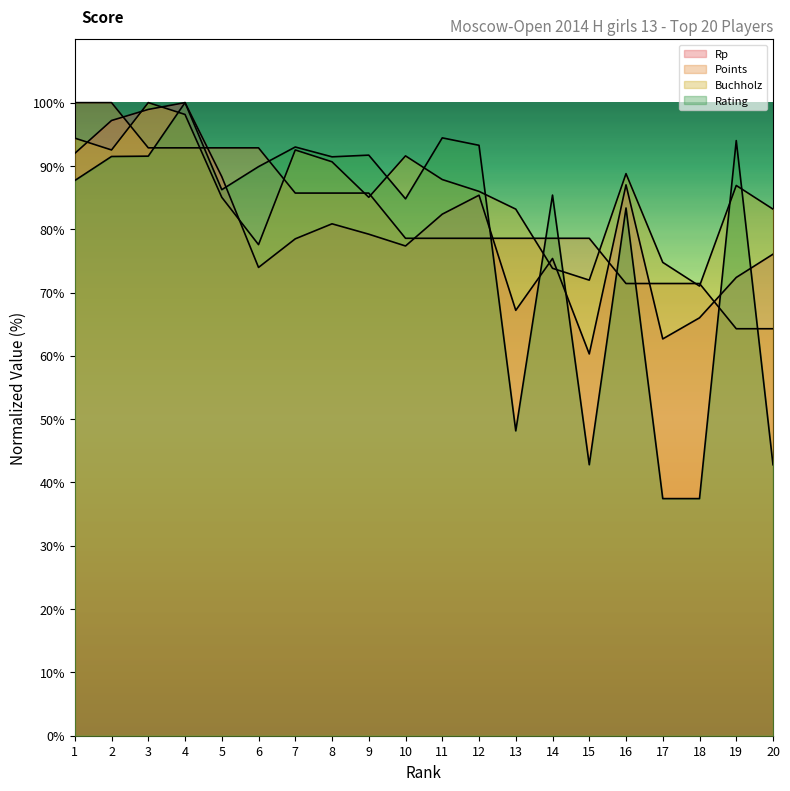

At 15, list the series in order from smallest to largest.

Rating, Rp, Buchholz, Points